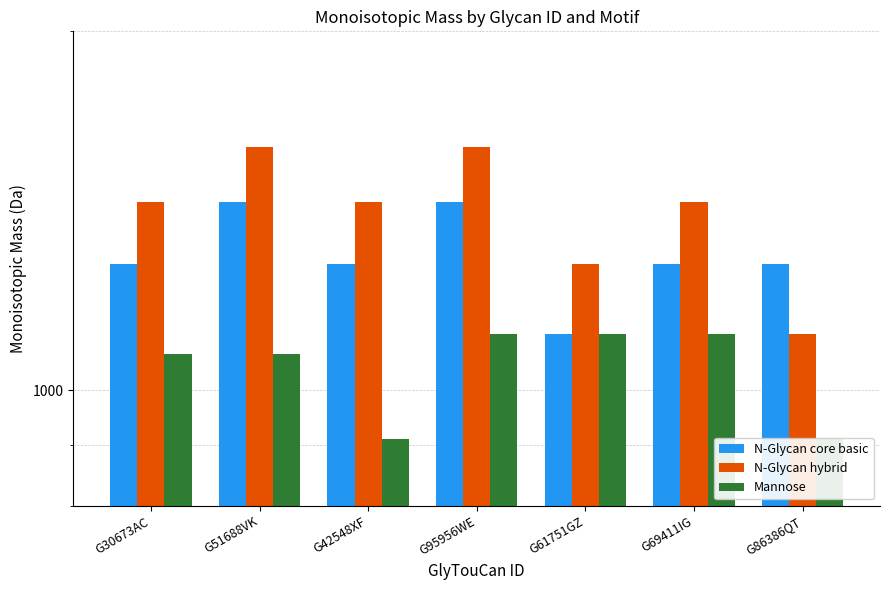

How many groups of bars are there?

7